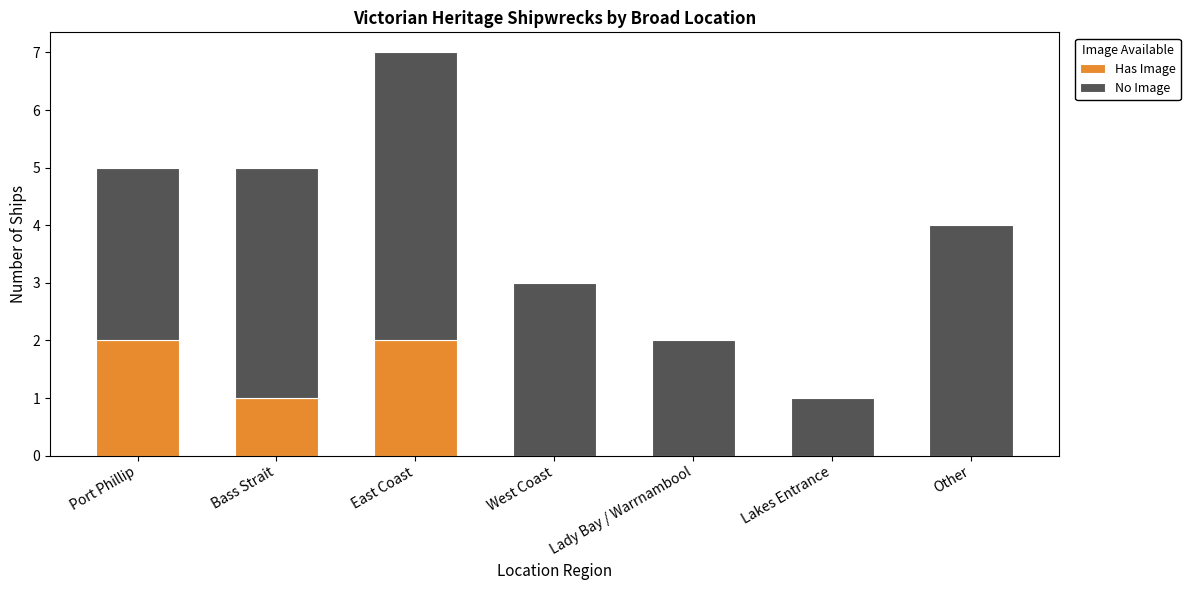

Is it true that Has Image equals 1 at Lady Bay / Warrnambool?

False